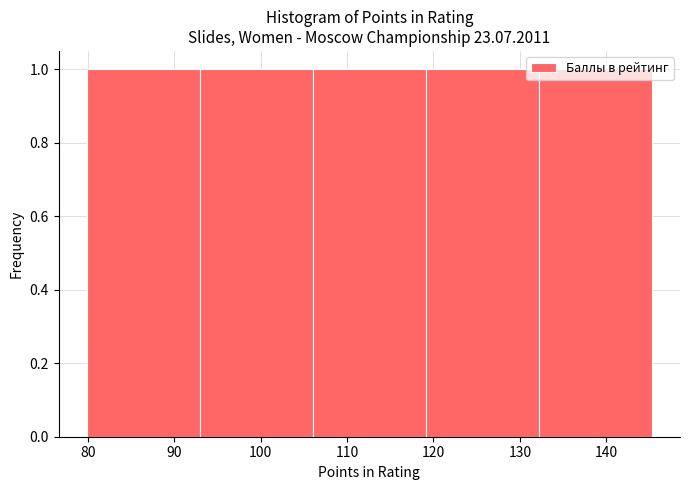

How tall is the bar that spans 93 to 106 on the x-axis? Neither the bar edges nor the heights are printed on the chart, so give them approximately, as read against the axes.

1